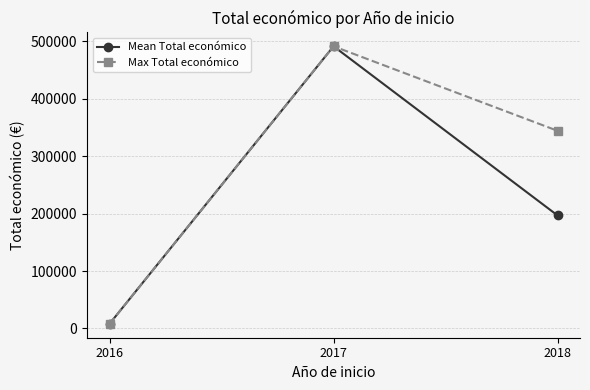

What is the maximum value for Mean Total económico?

491483.0